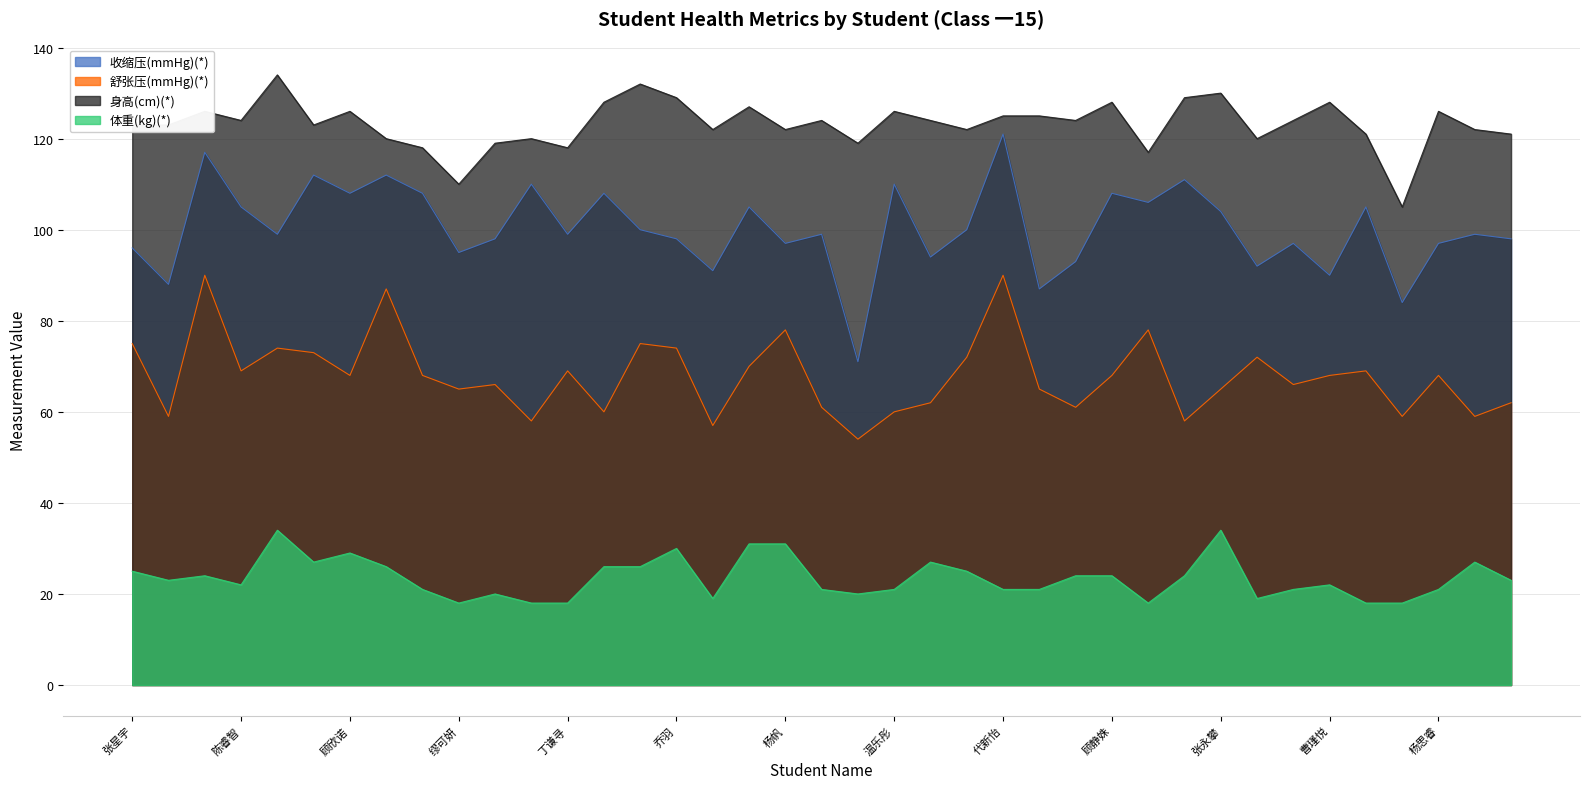

How many interior local valleys does the 体重(kg)(*) series have?

8